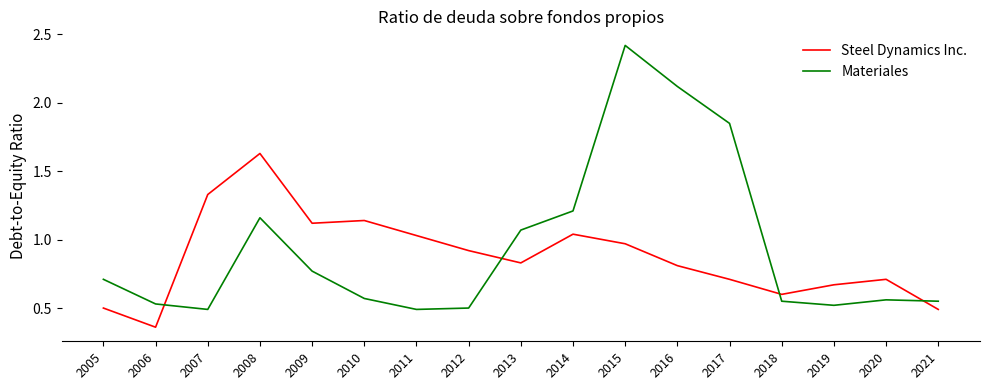

True or false: Steel Dynamics Inc. has more than 1 interior local peaks.

True